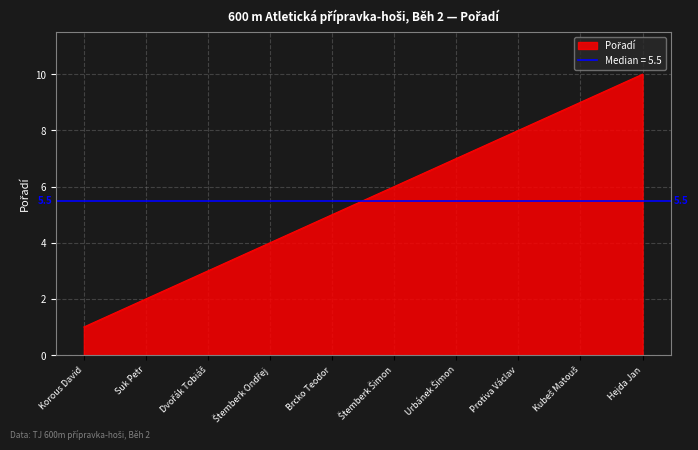

True or false: there are more than 0 points higher than both neighbors.

False